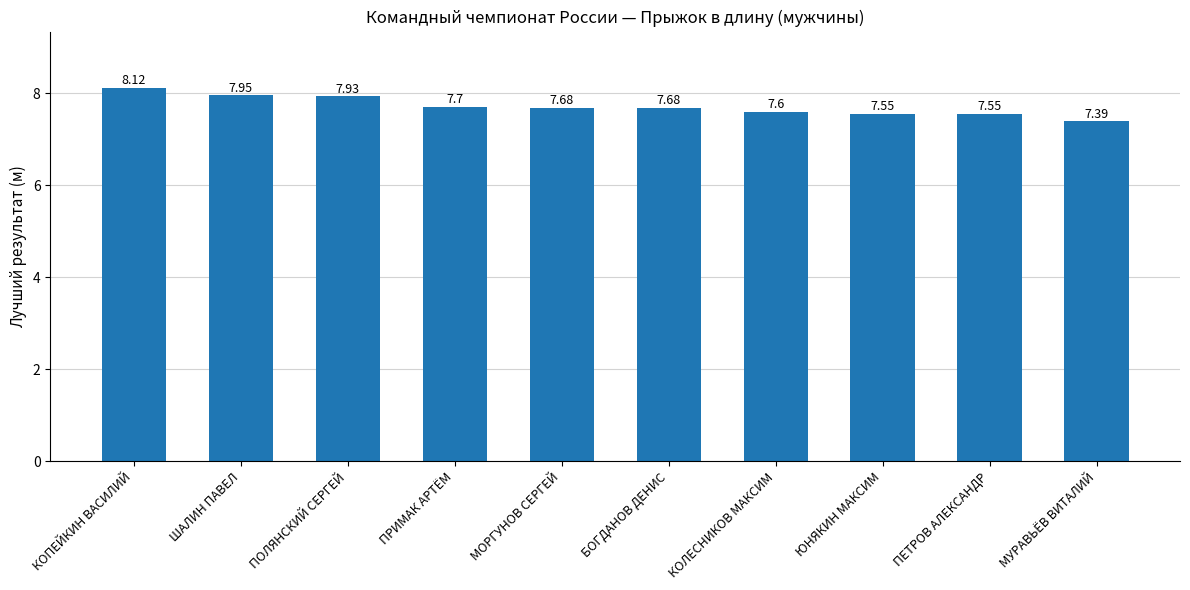

What is the average value?

7.7